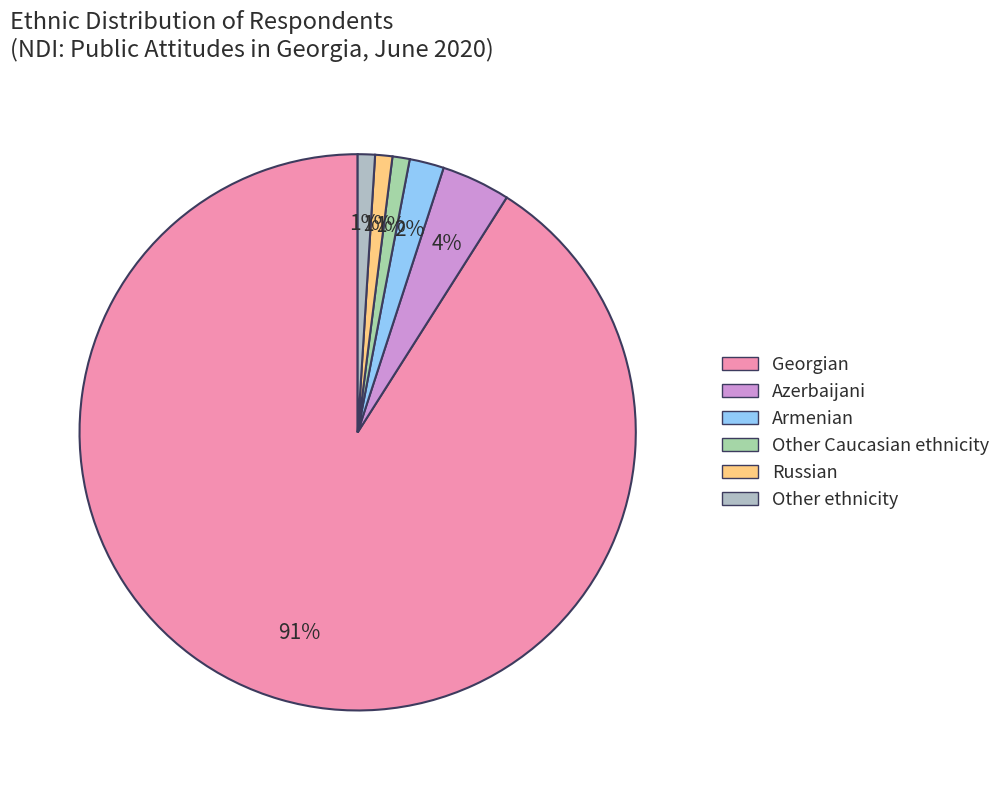

Which slice is the largest?

Georgian